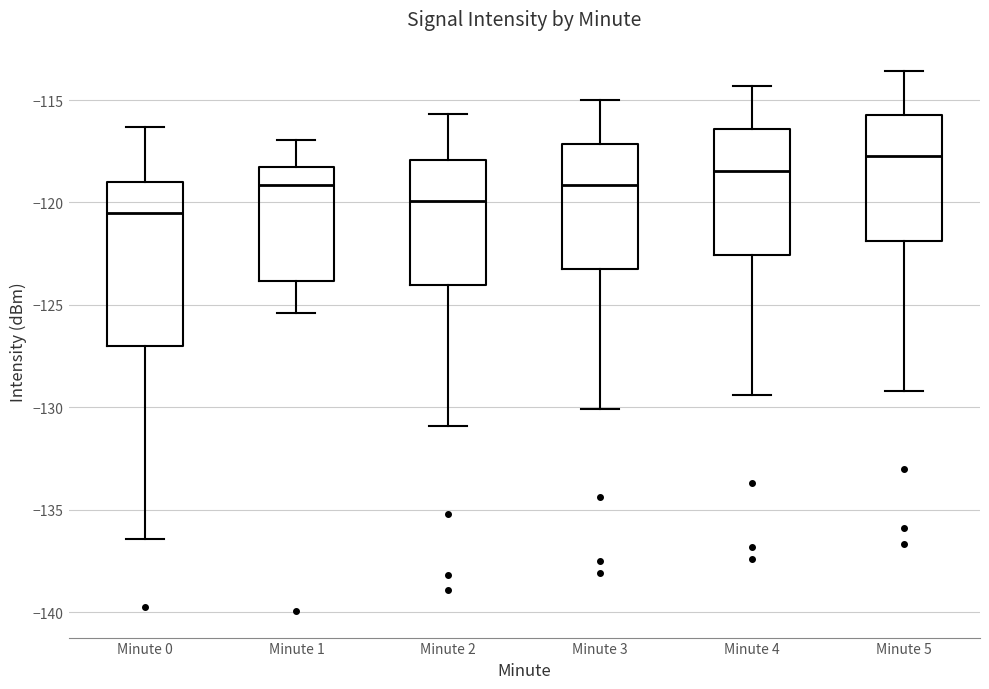

Which box is the tallest, from its lower edge to its upper edge?

Minute 0